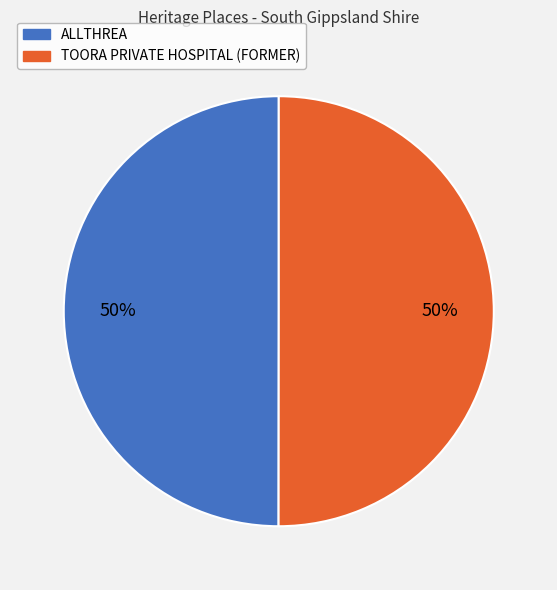

The TOORA PRIVATE HOSPITAL (FORMER) slice represents 43% of the pie. True or false?

False